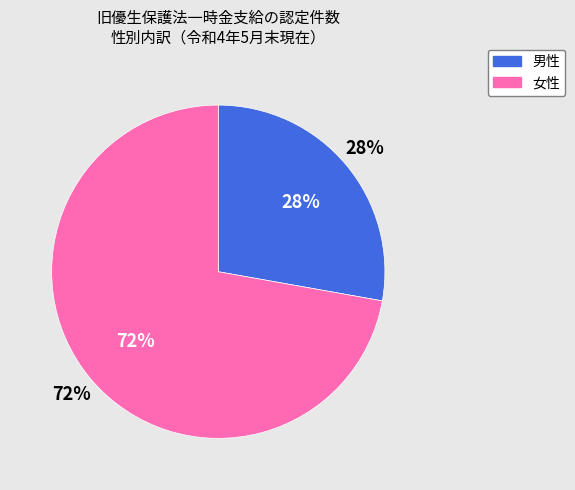

To the nearest percent, what percentage of the pie is 男性?

28%